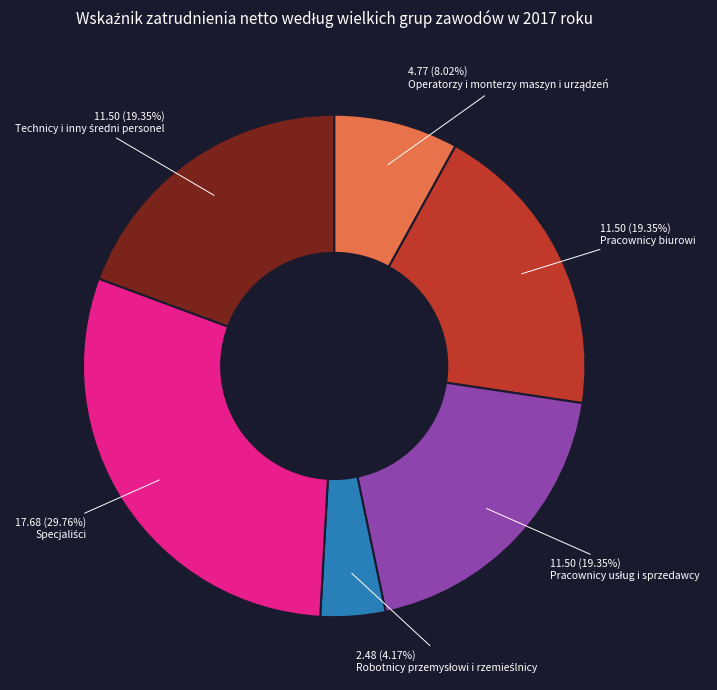

Is there a majority slice in this chart?

No